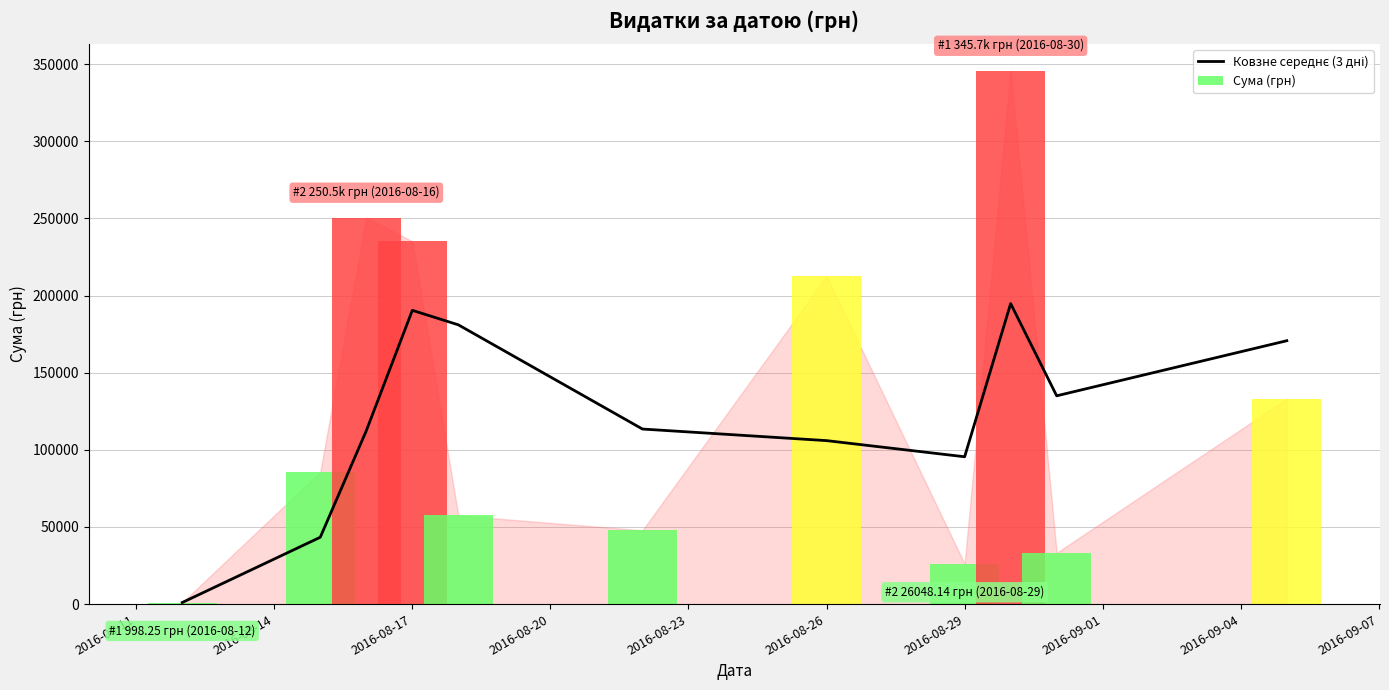

Which series has the largest range (max minus min)?

Сума (грн)